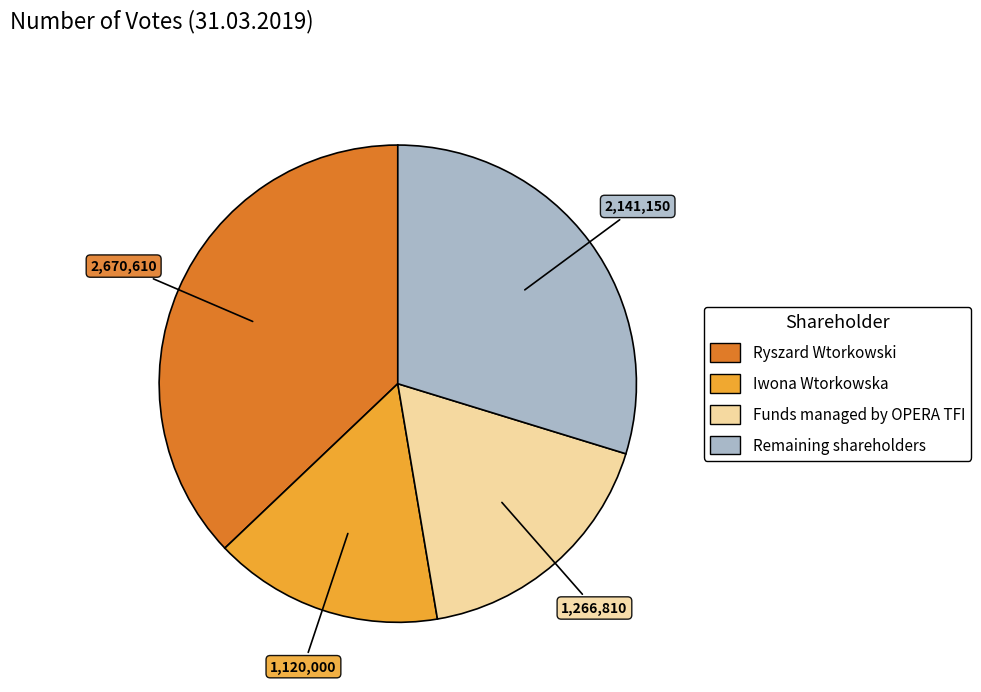

Between Remaining shareholders and Funds managed by OPERA TFI, which is larger?

Remaining shareholders